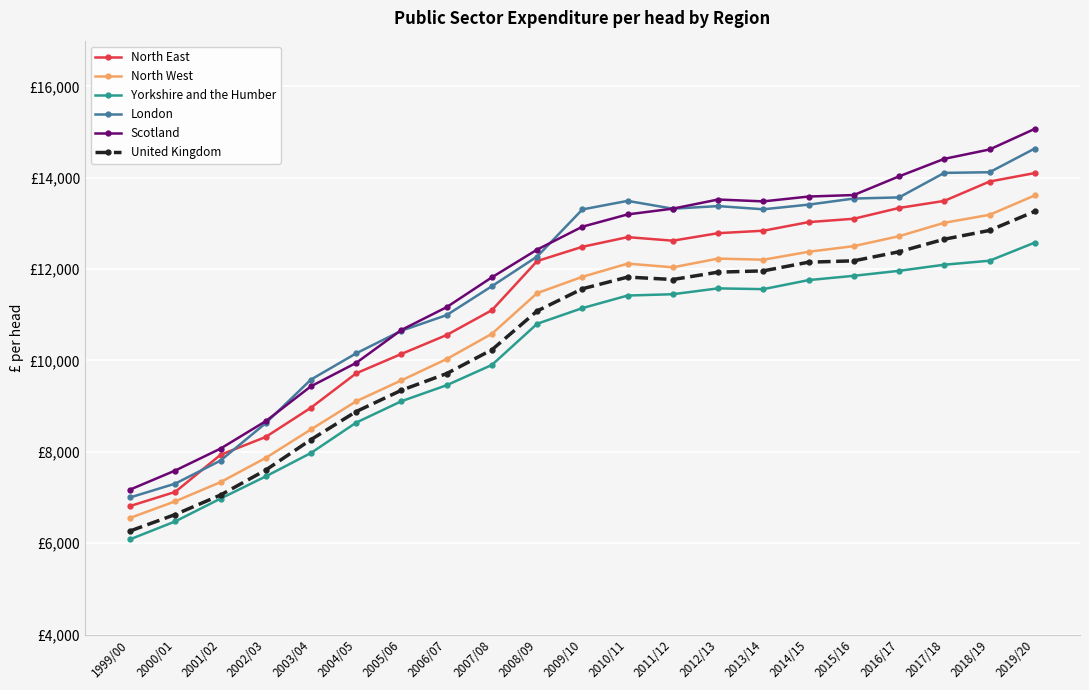

At which category is the sum across all series the highest?

2019/20